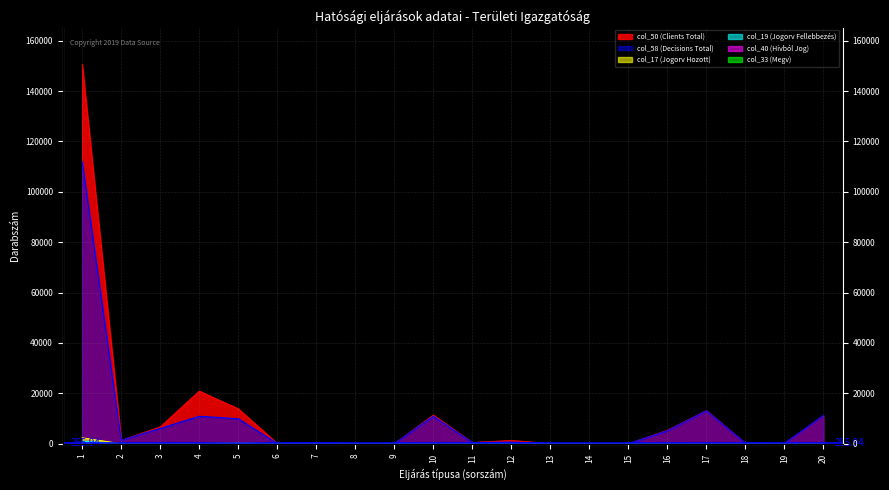

How many positive values does the col_33 (Megv) series have?

3